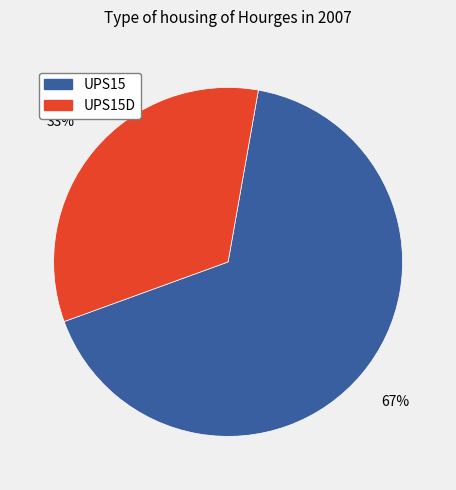

Does UPS15 represent more than half of the total?

Yes